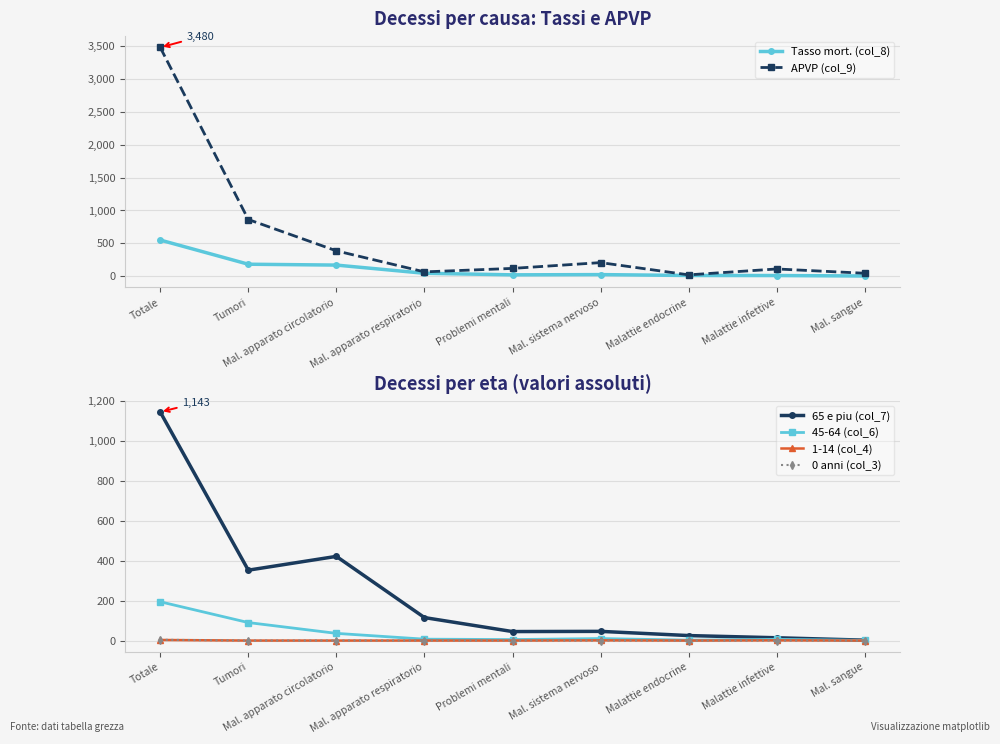

True or false: 45-64 (col_6) has a value of 5.0 at Problemi mentali.

True